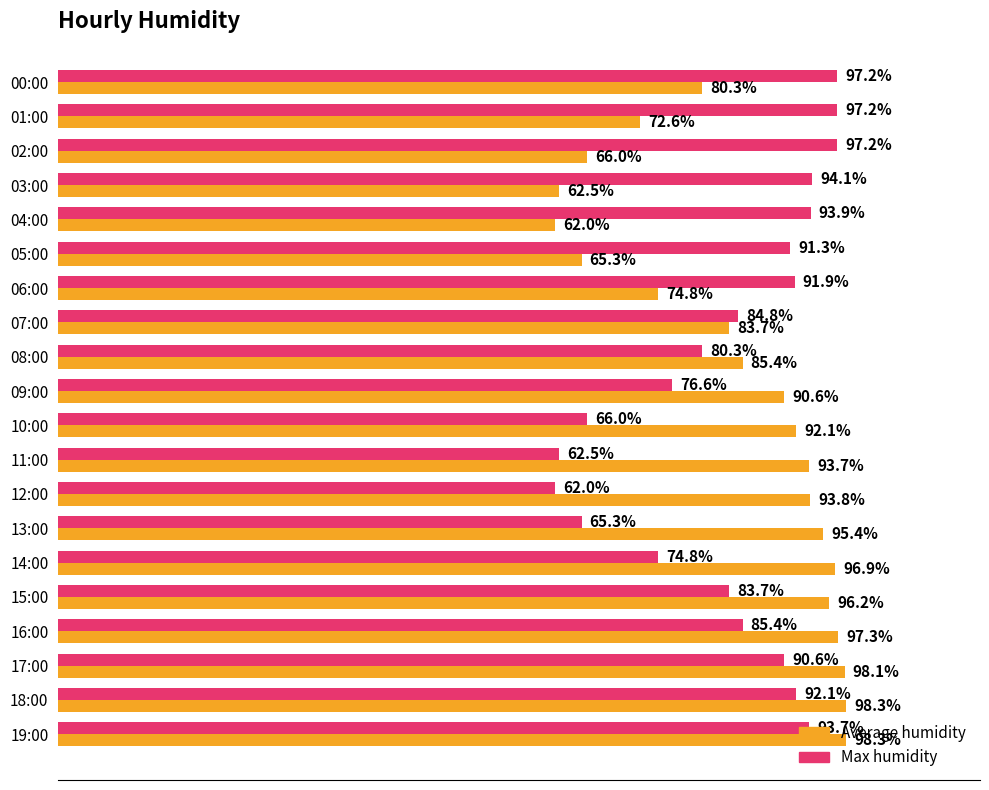

At which label is Average humidity closest to 80?

00:00